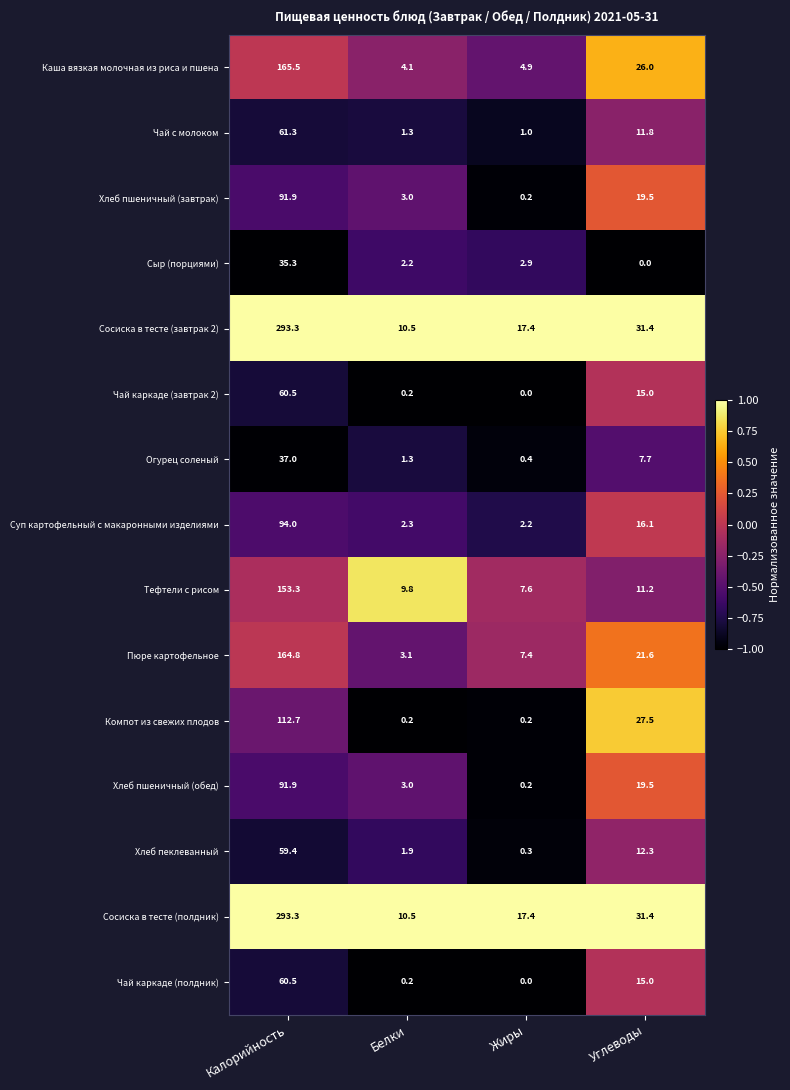

Where does the Хлеб пшеничный (завтрак) series first go above 19?

Калорийность